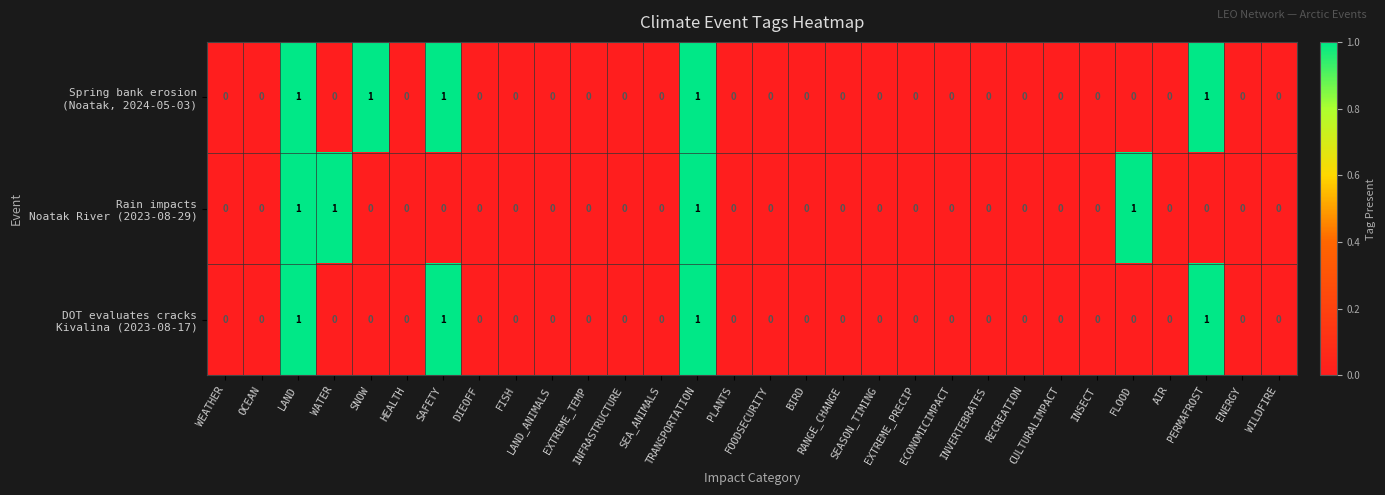

How many series are shown in this chart?

3